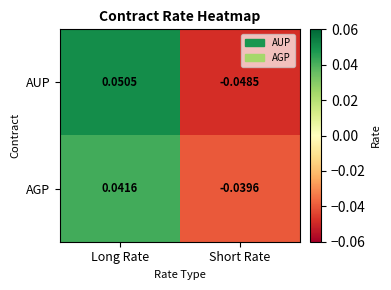

Which label corresponds to the largest value in the chart?

Long Rate